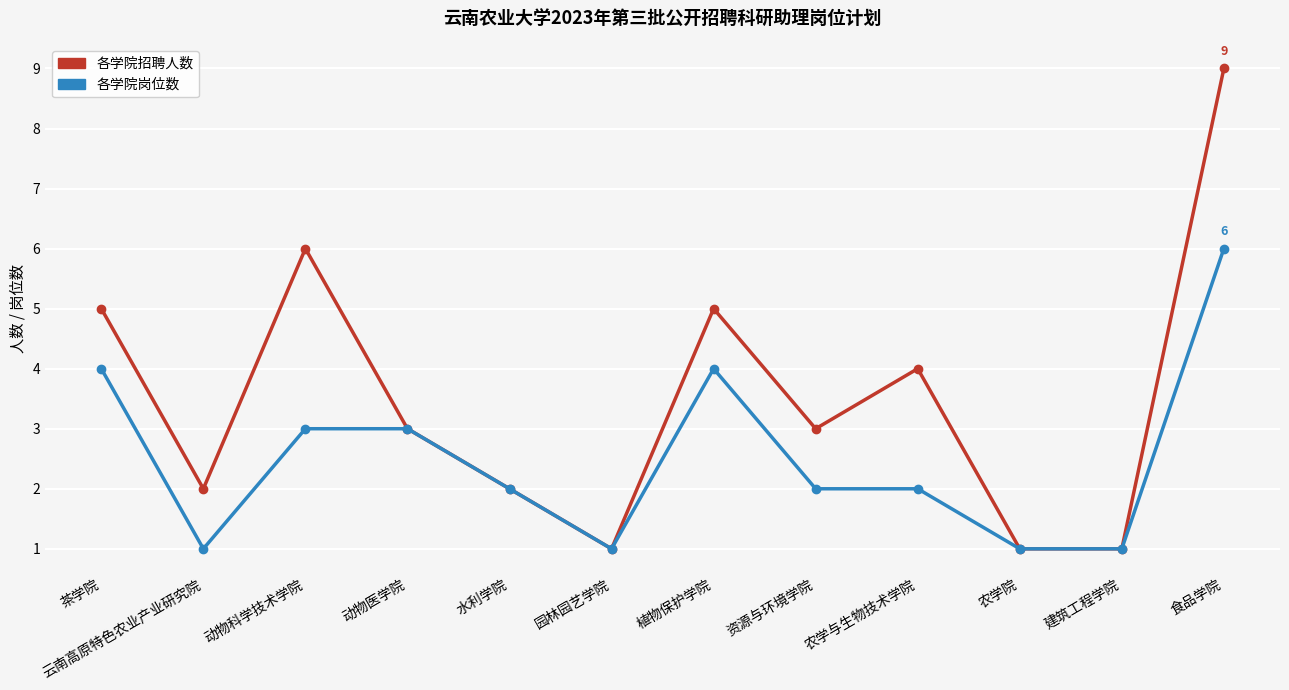

What is the sum of the 各学院岗位数 values at 茶学院 and 动物科学技术学院?

7